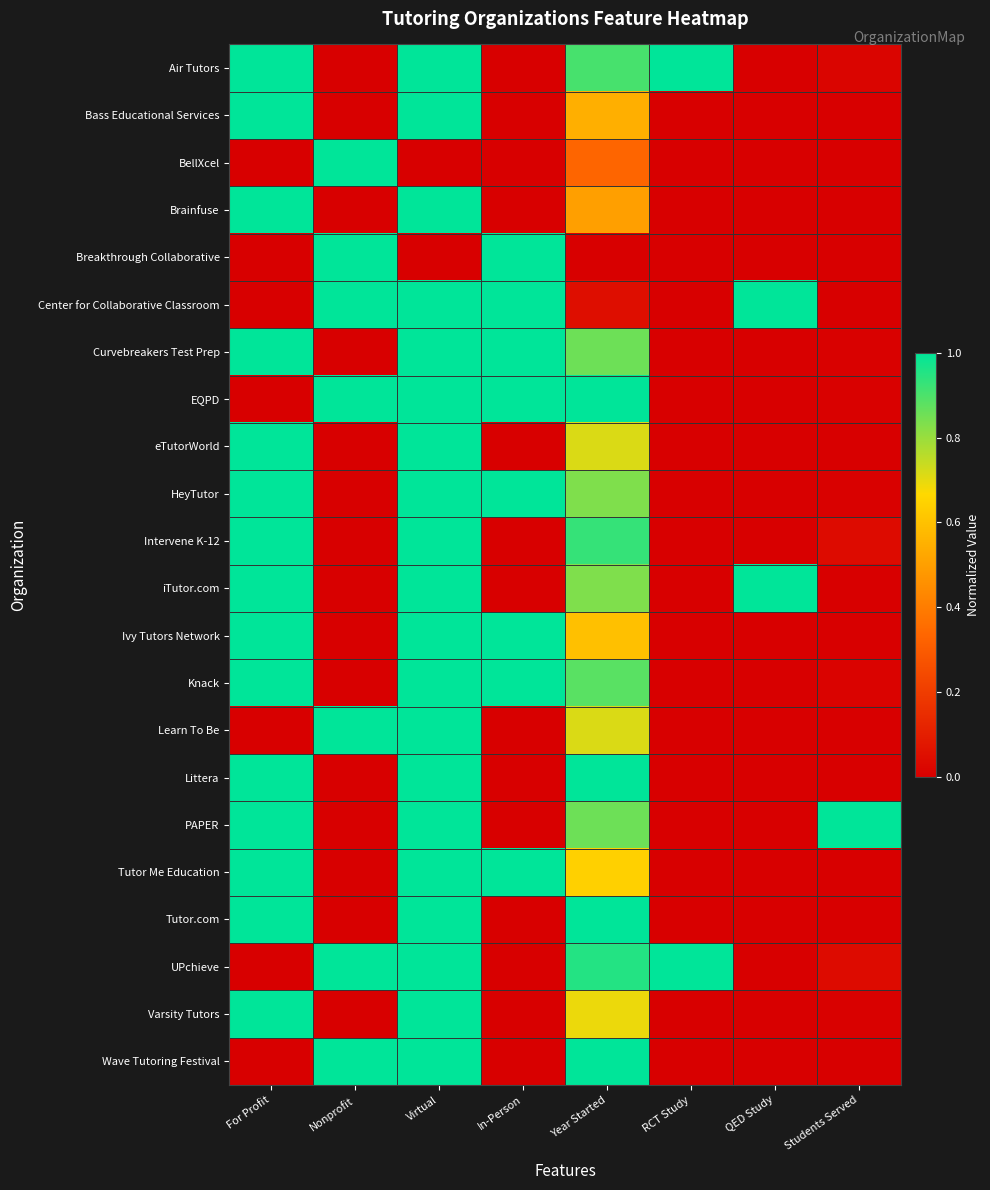

Which series has the largest range (max minus min)?

Air Tutors